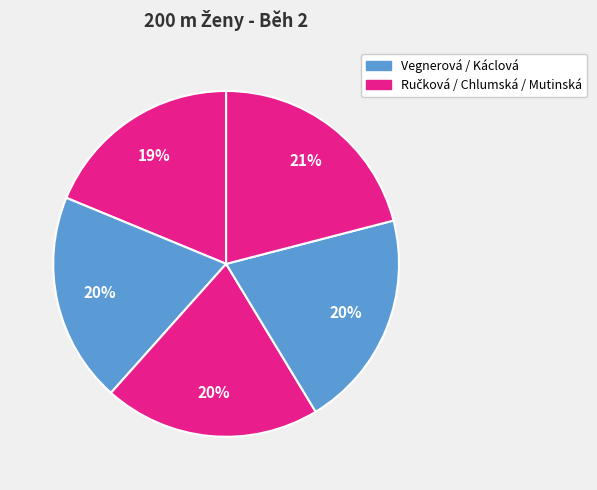

To the nearest percent, what is the average slice percentage?

20%